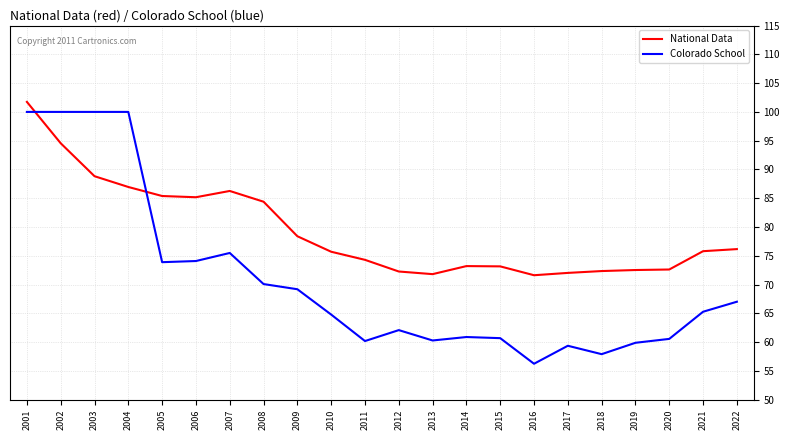

Read the Colorado School value at 2010.

64.8